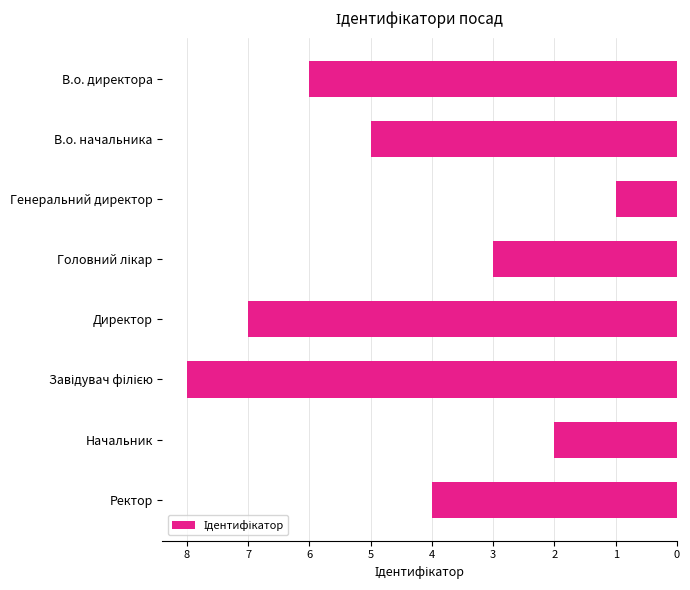

Count the number of categories in the chart.

8